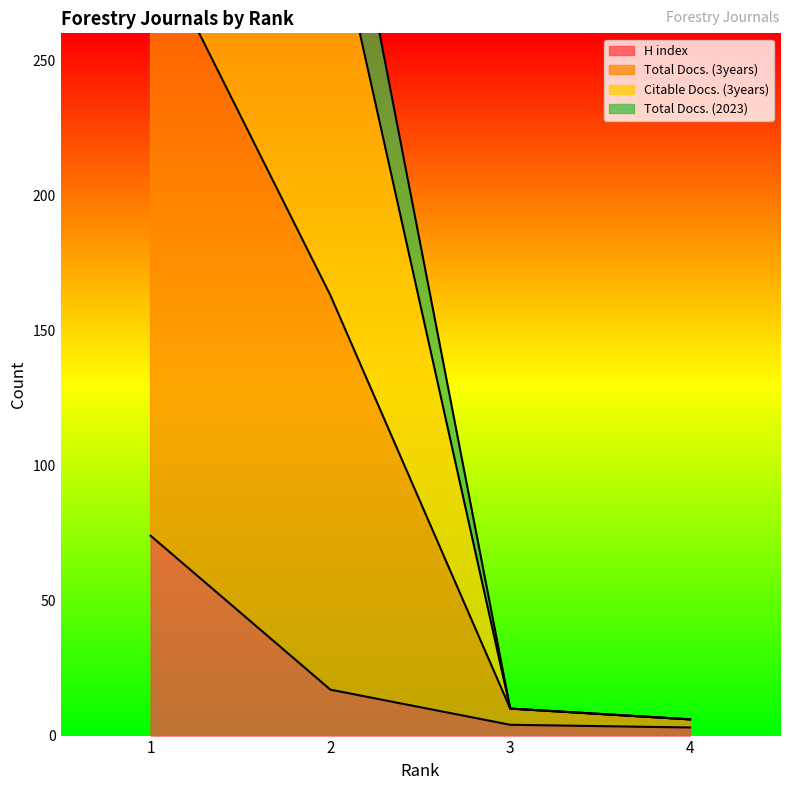

Which series has the largest range (max minus min)?

Total Docs. (3years)